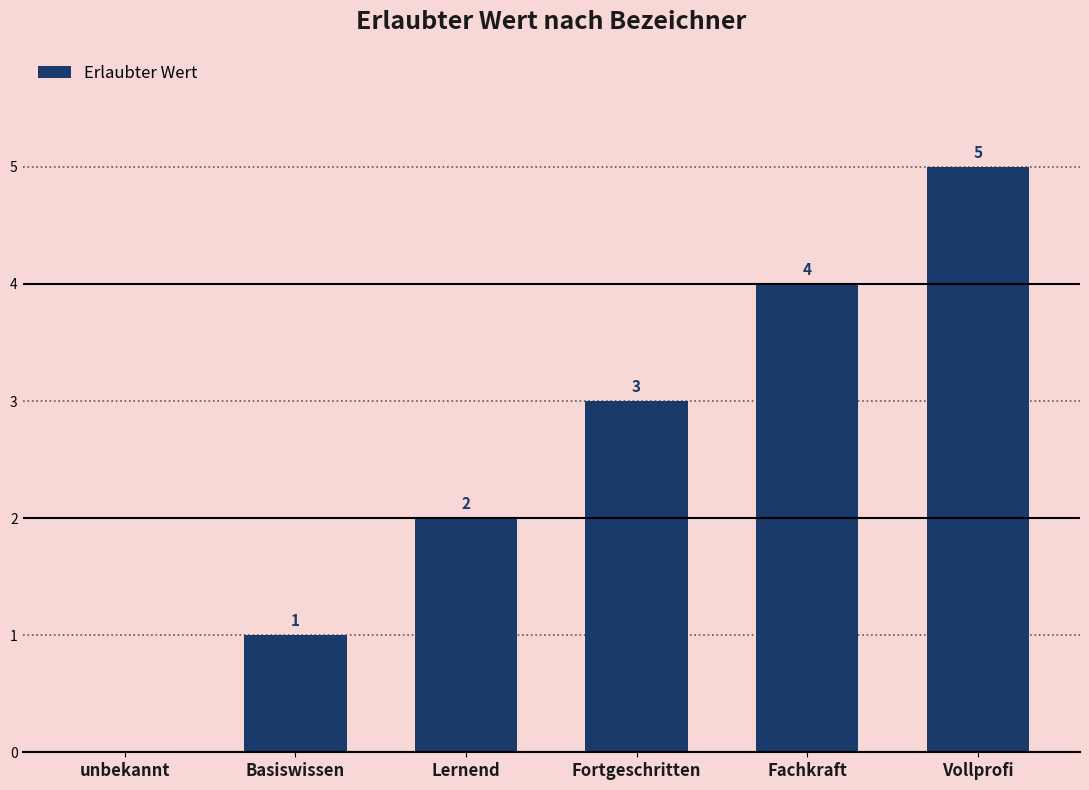

At which label is the value closest to 2?

Lernend